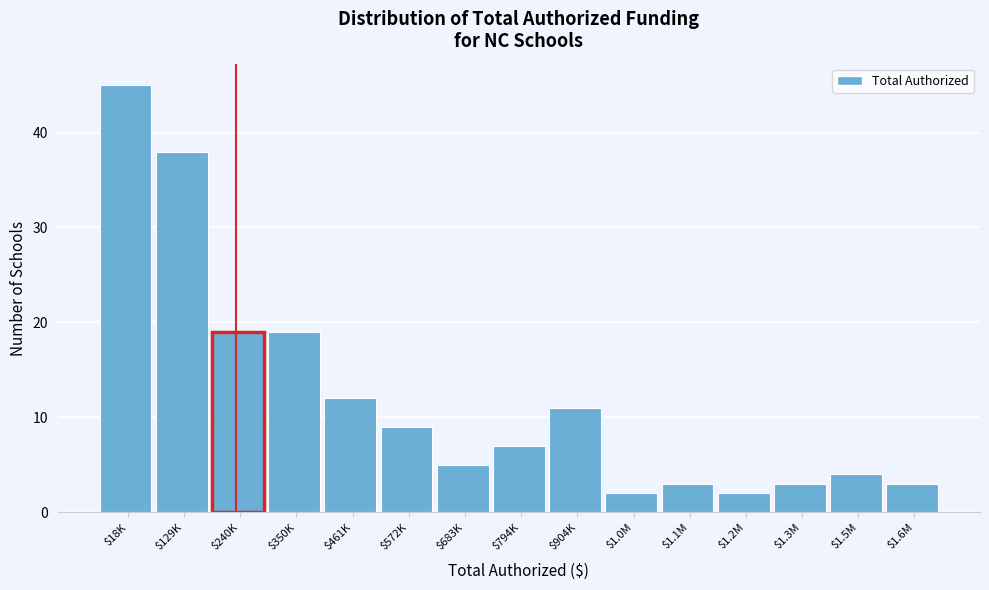

Reading right to left, transcribe all the data shown in this chart.

3	4	3	2	3	2	11	7	5	9	12	19	19	38	45